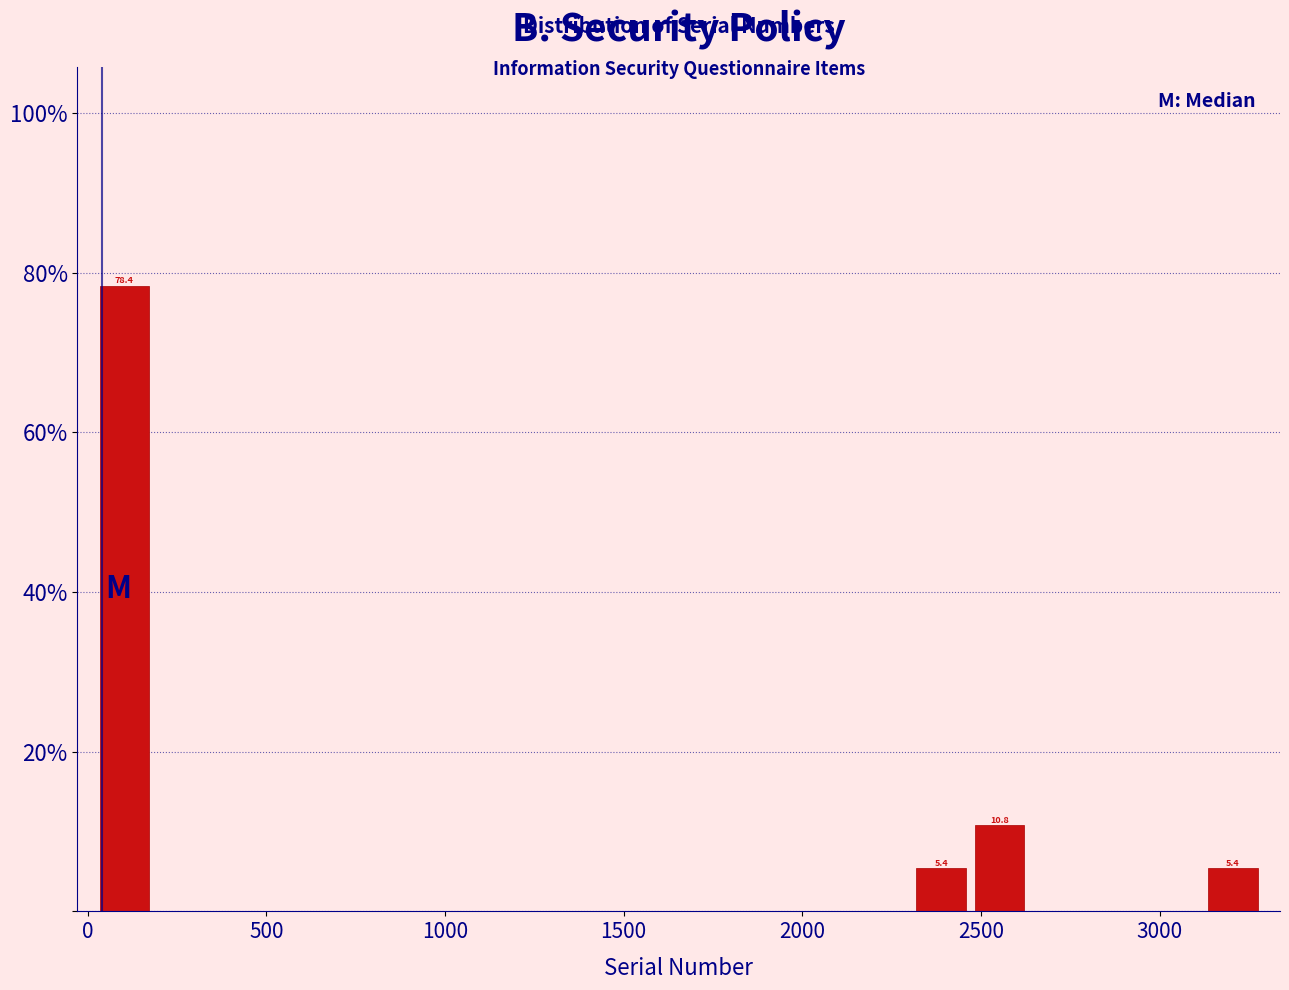

Read against the x-axis, roughly where is the centre of the tallest bar?

100